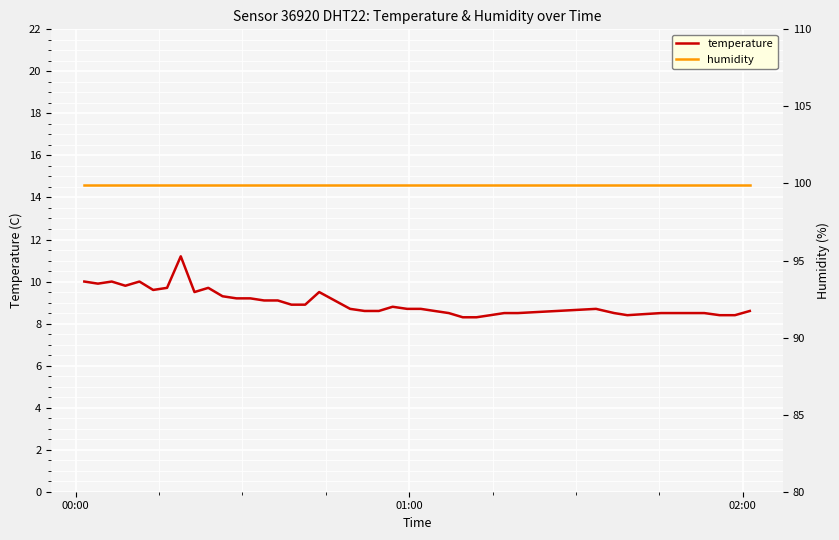

True or false: temperature and humidity intersect in this chart.

False